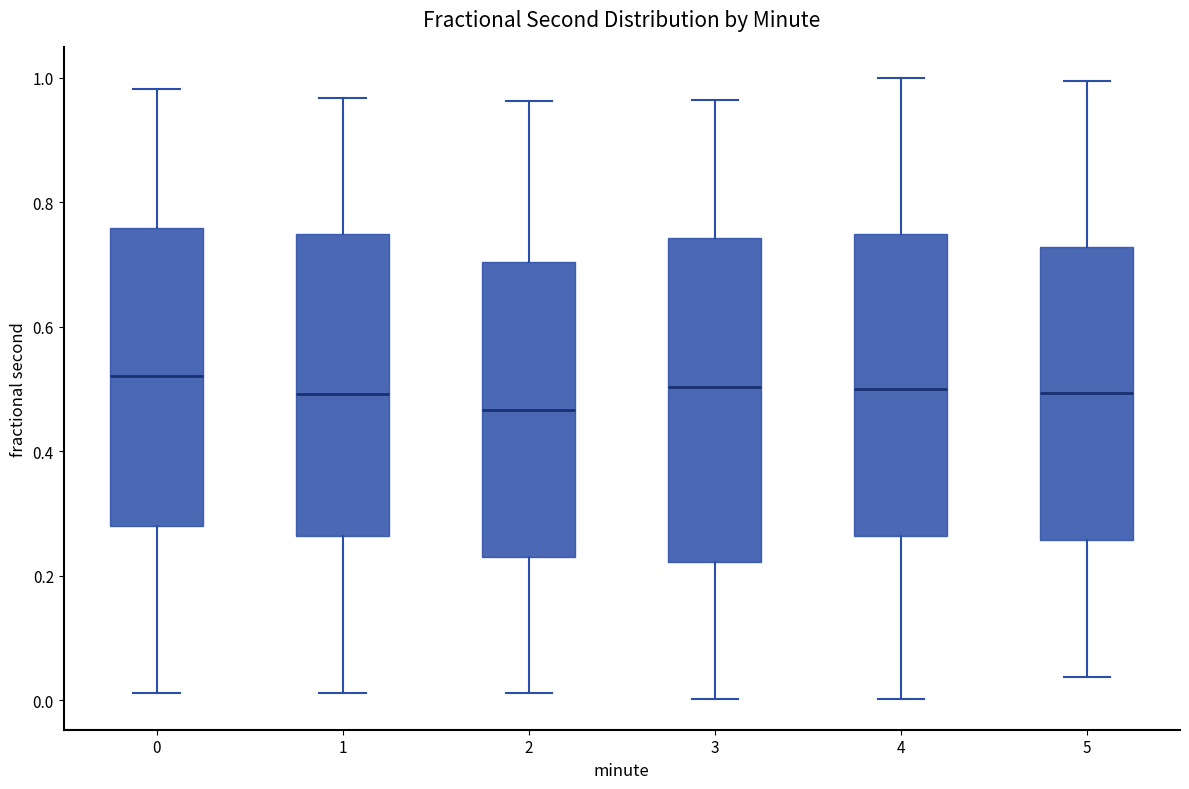

Which box's median line is the lowest?

2